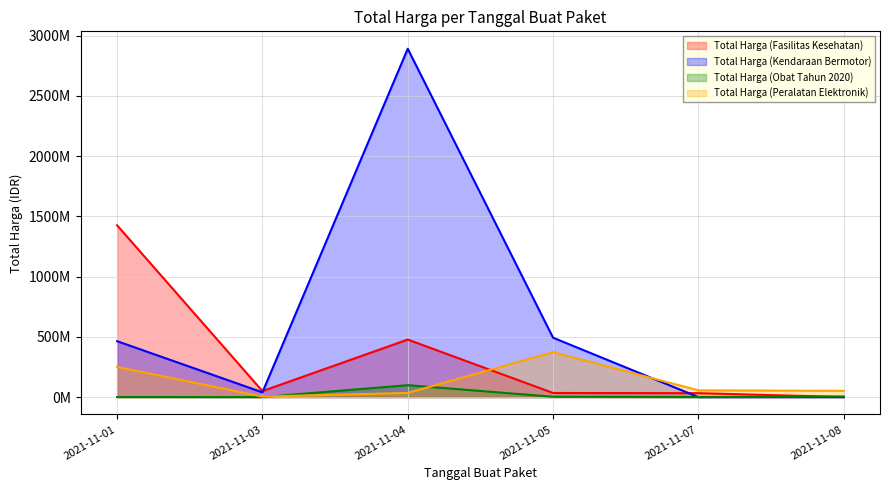

How many categories are shown in the chart?

6